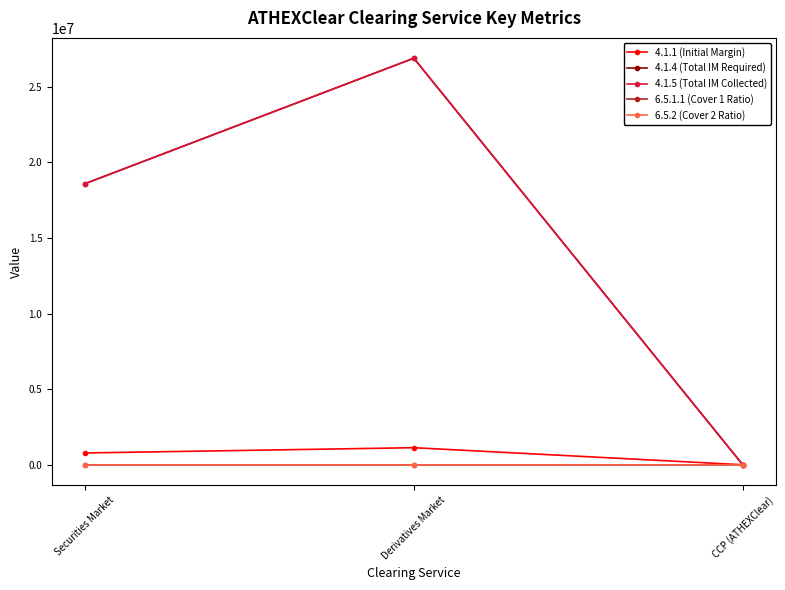

At which label does 4.1.4 (Total IM Required) reach its minimum?

CCP (ATHEXClear)